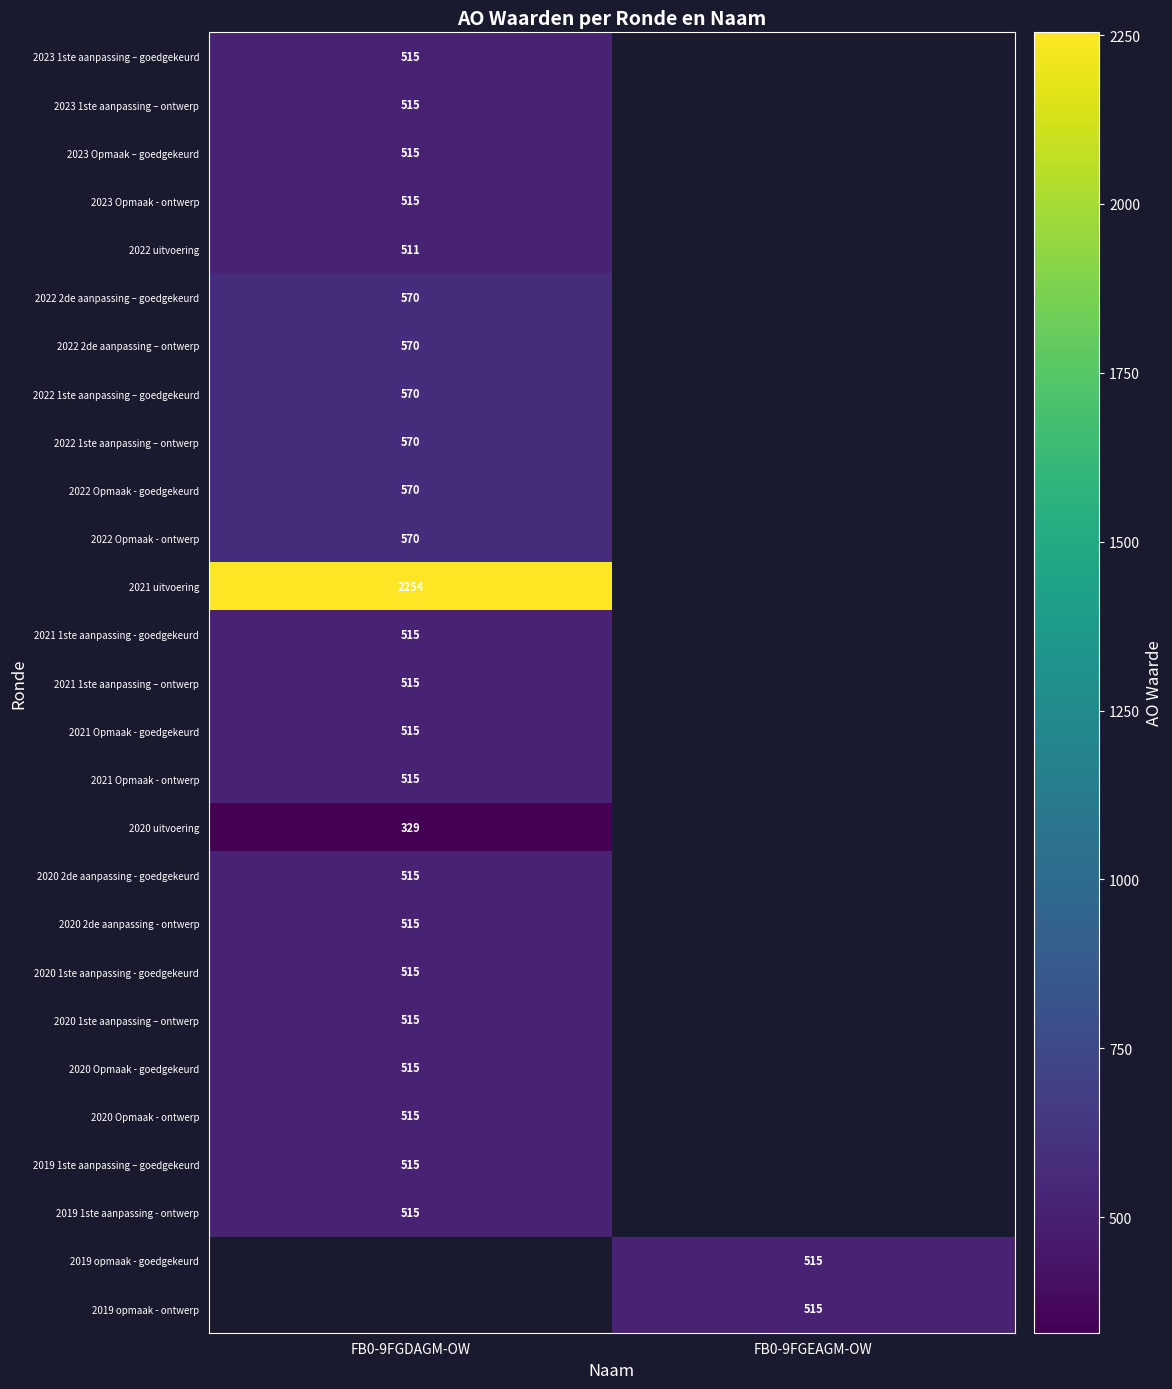

What is the spread (max minus min) of values at FB0-9FGDAGM-OW?

1925.0